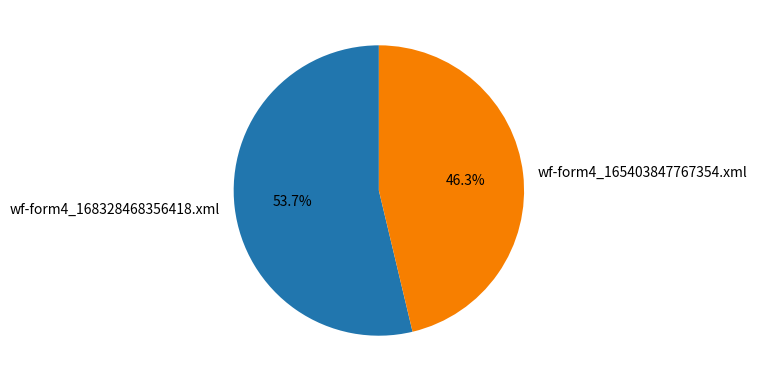

Between wf-form4_168328468356418.xml and wf-form4_165403847767354.xml, which is larger?

wf-form4_168328468356418.xml